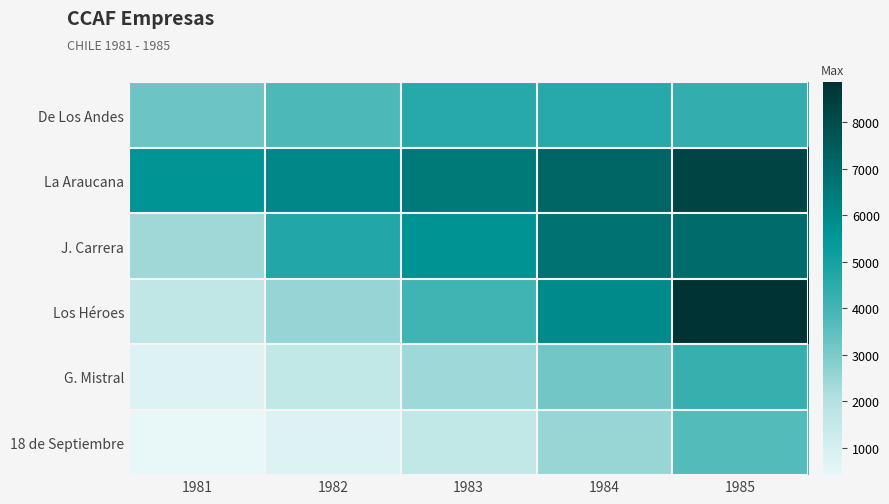

What is the total value across all series at 1981?

14105